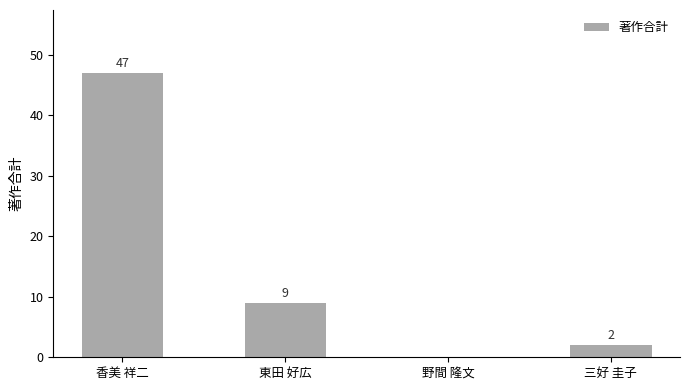

How many values are above zero?

3